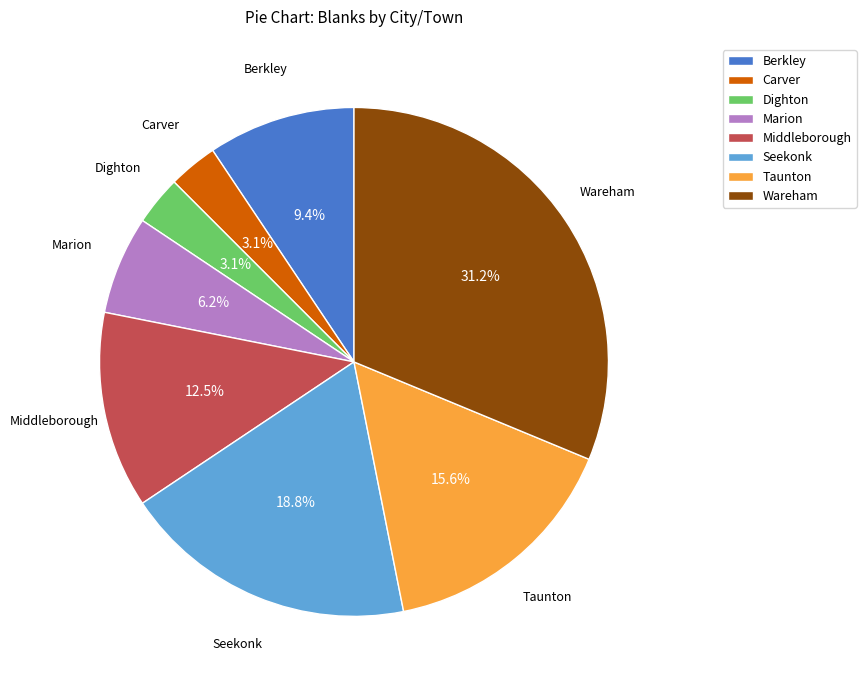

The Wareham slice represents 31% of the pie. True or false?

True